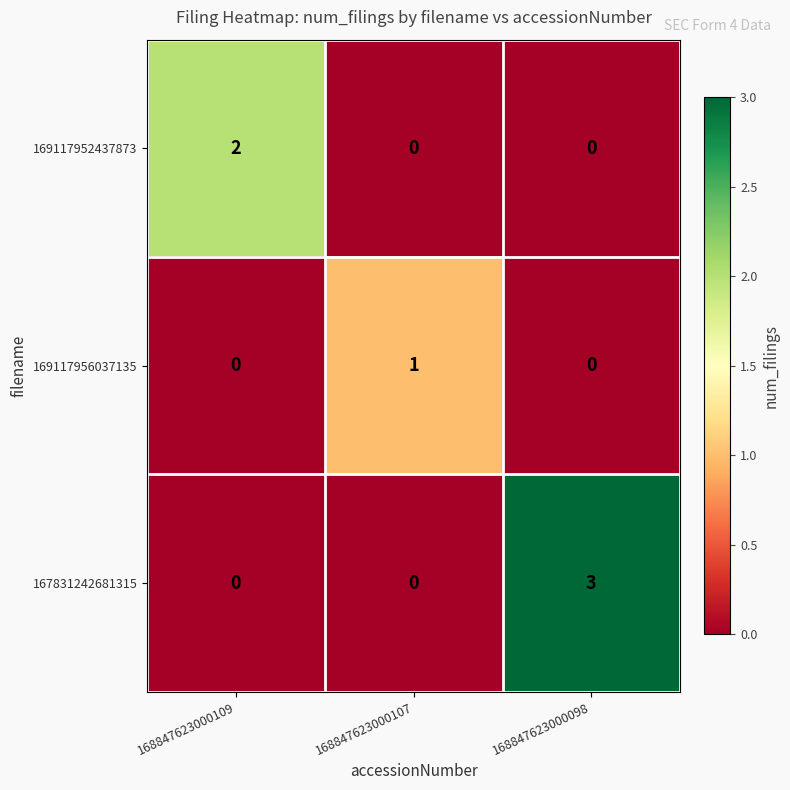

Reading left to right, extract all data points from this chart.

169117952437873: 168847623000109=2	168847623000107=0	168847623000098=0
169117956037135: 168847623000109=0	168847623000107=1	168847623000098=0
167831242681315: 168847623000109=0	168847623000107=0	168847623000098=3